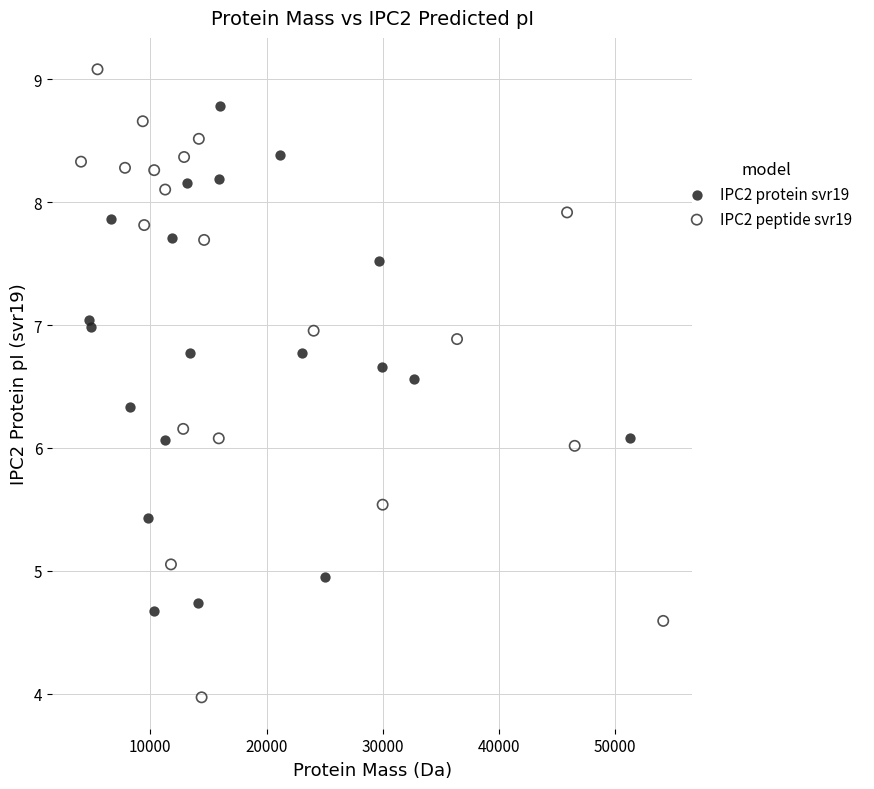

Which series has the largest Y range (max minus min)?

IPC2 peptide svr19